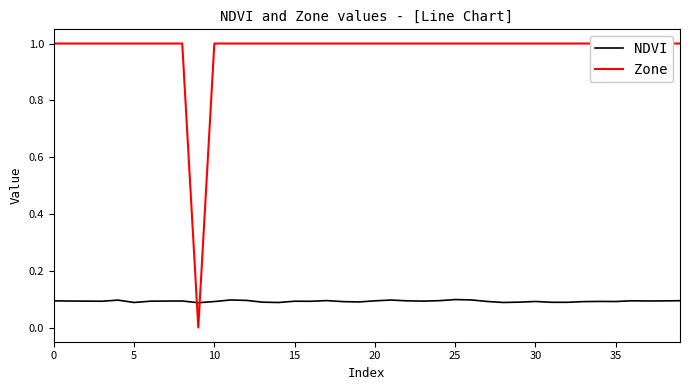

At which category does Zone reach its first local valley?

9